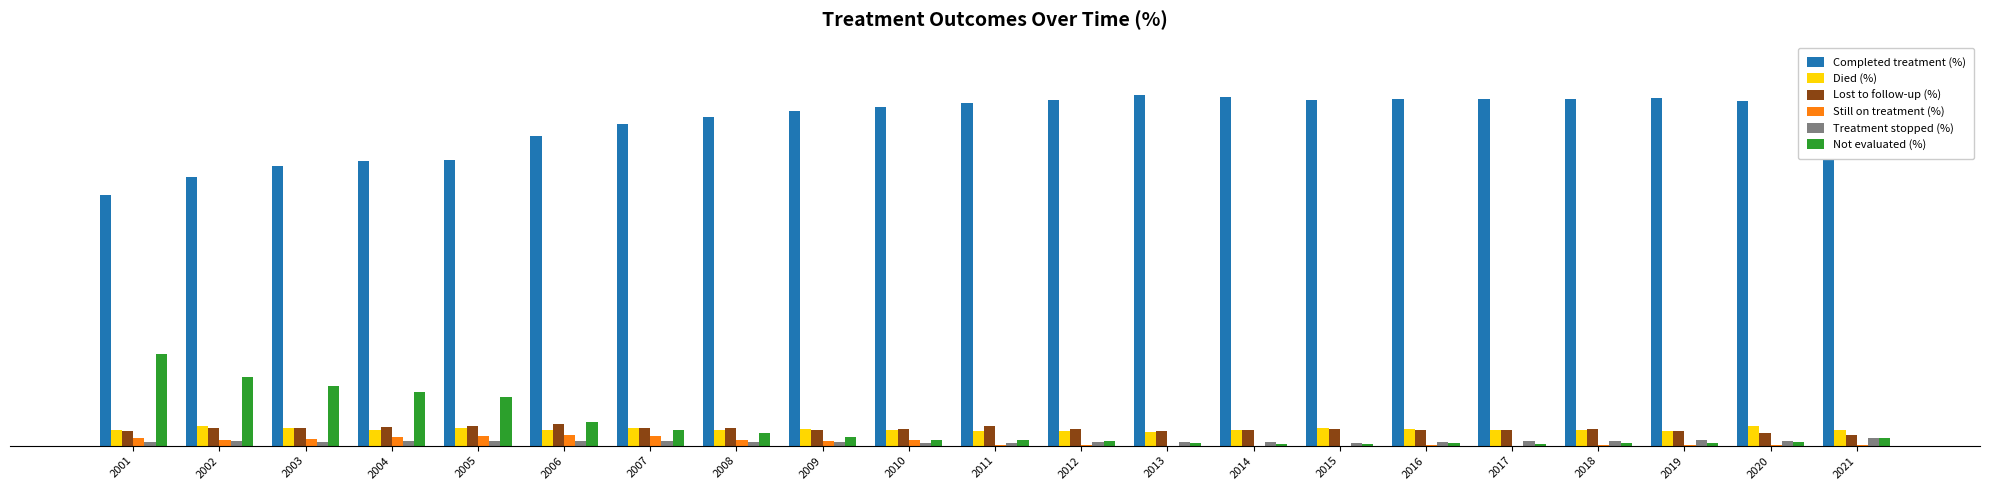

What are all the series names shown in the legend?

Completed treatment (%), Died (%), Lost to follow-up (%), Still on treatment (%), Treatment stopped (%), Not evaluated (%)